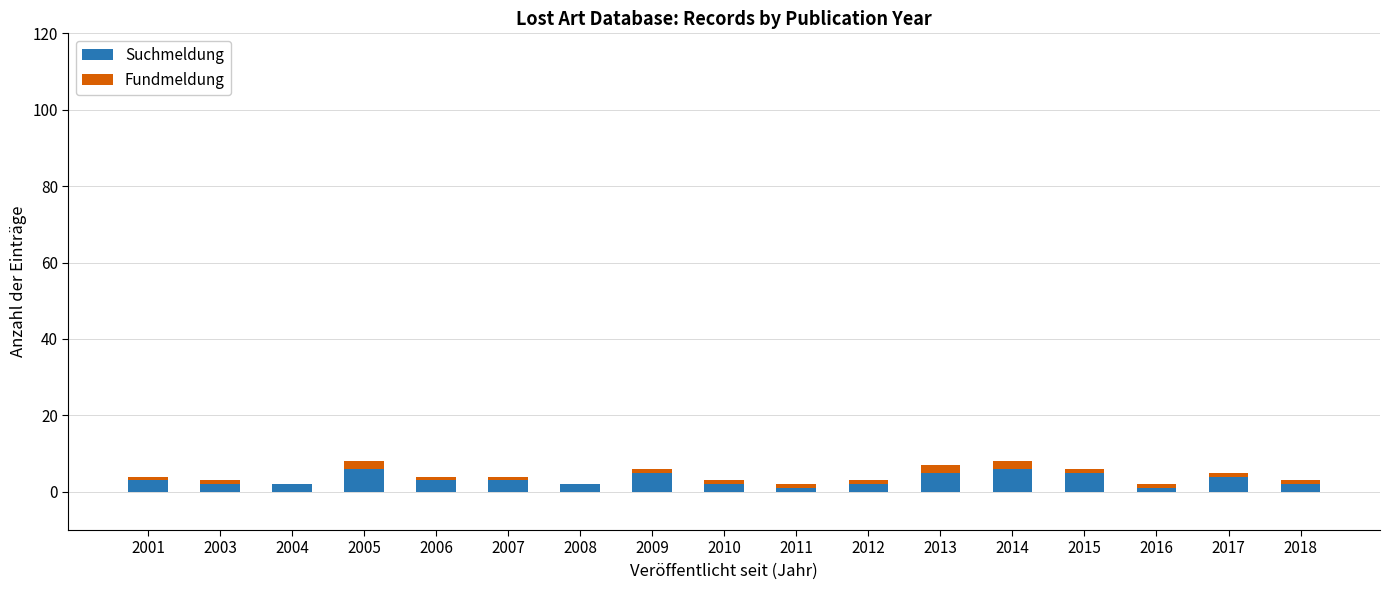

Count the number of data series in this chart.

2